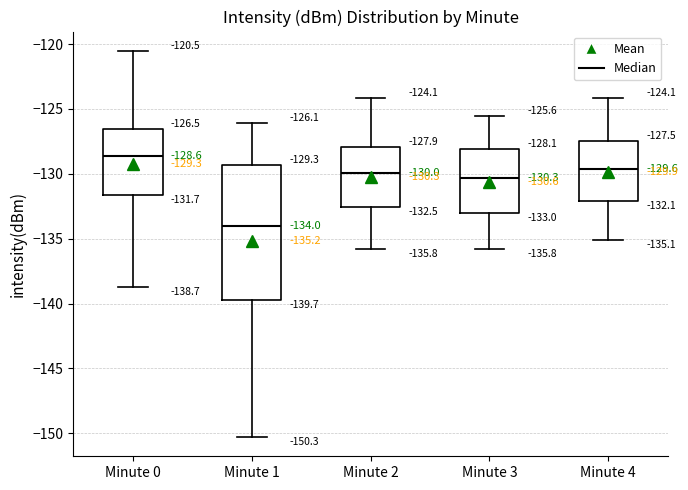

Which box has the highest median line?

Minute 0